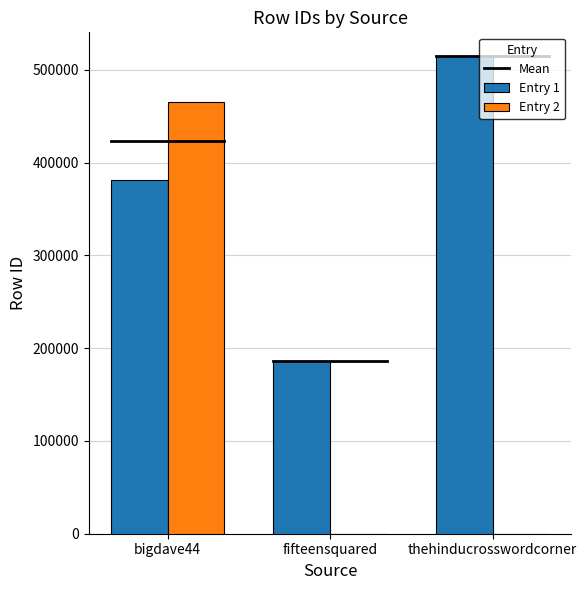

Between fifteensquared and thehinducrosswordcorner, which series saw the biggest shift?

Entry 1